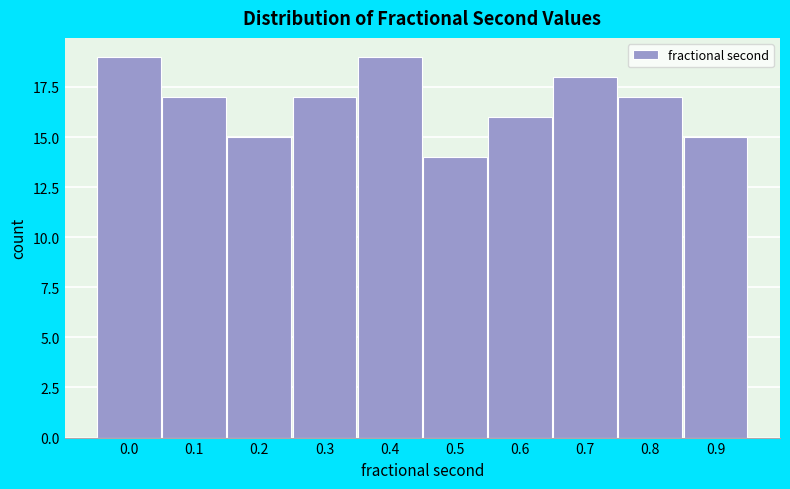

Reading right to left, transcribe all the data shown in this chart.

15	17	18	16	14	19	17	15	17	19